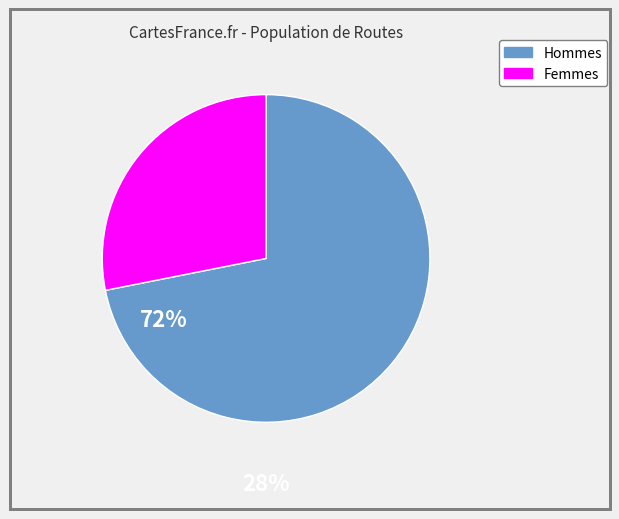

Is there a majority slice in this chart?

Yes